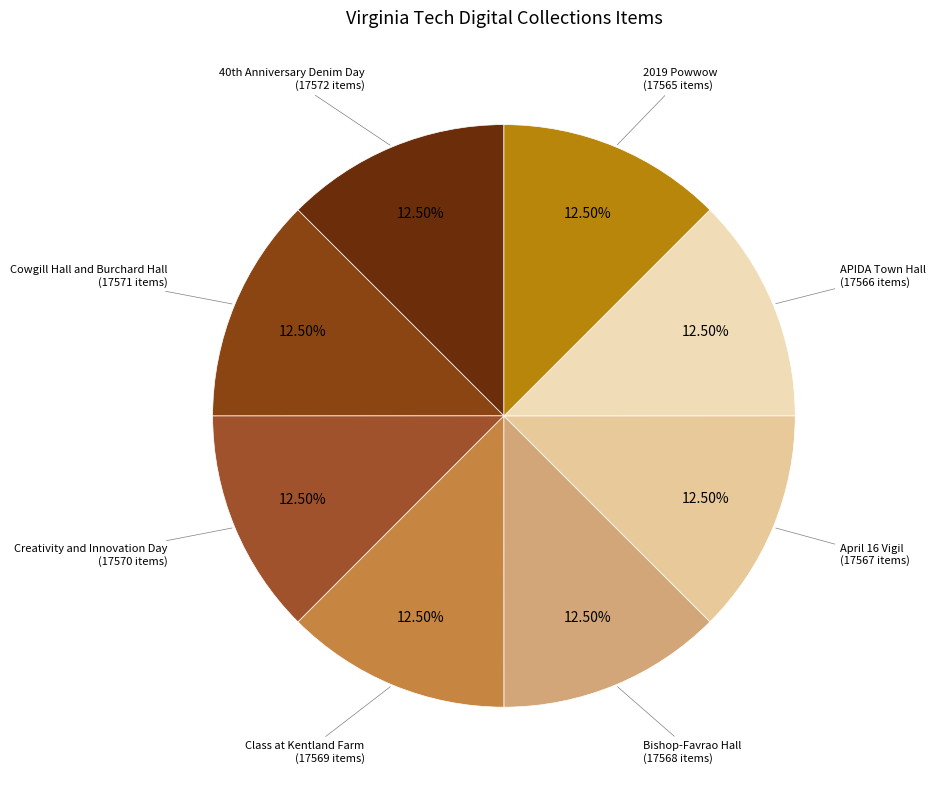

Approximately how many times larger is the value at April 16 Vigil compared to Cowgill Hall and Burchard Hall?

1.0